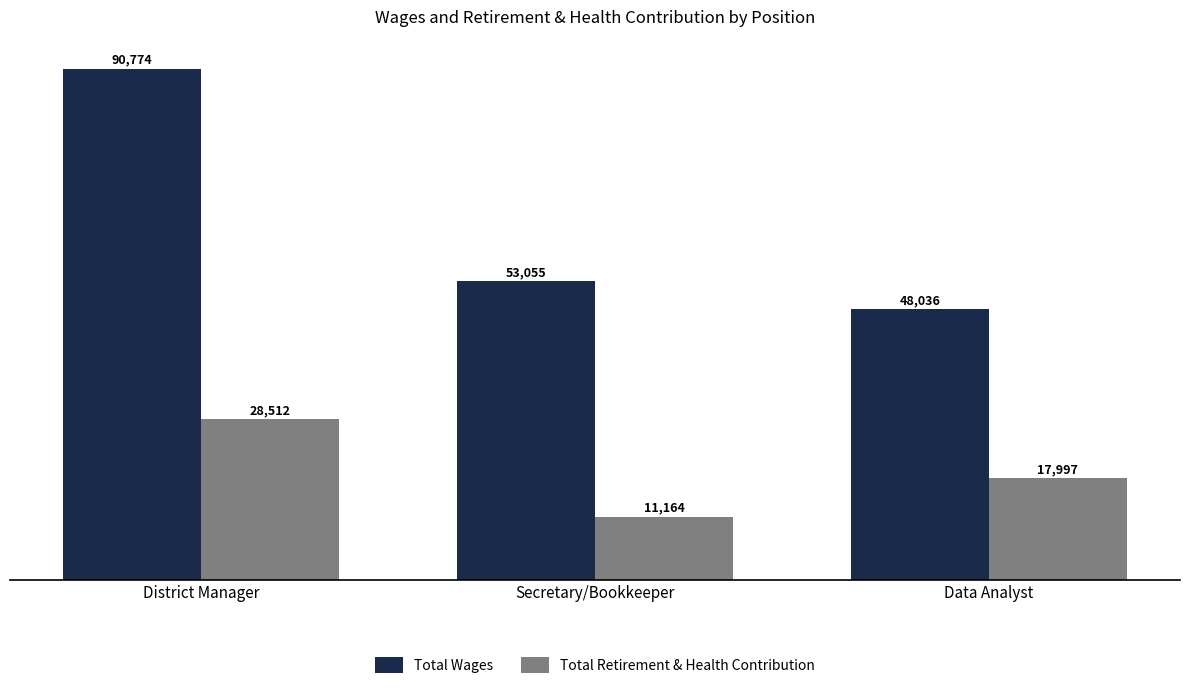

Which series has the widest spread of values?

Total Wages